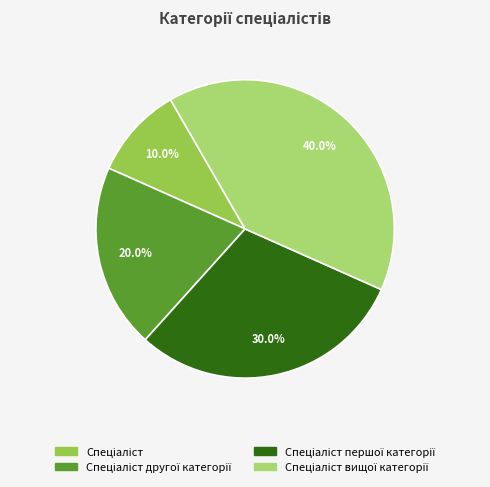

Does any single category account for the majority?

No